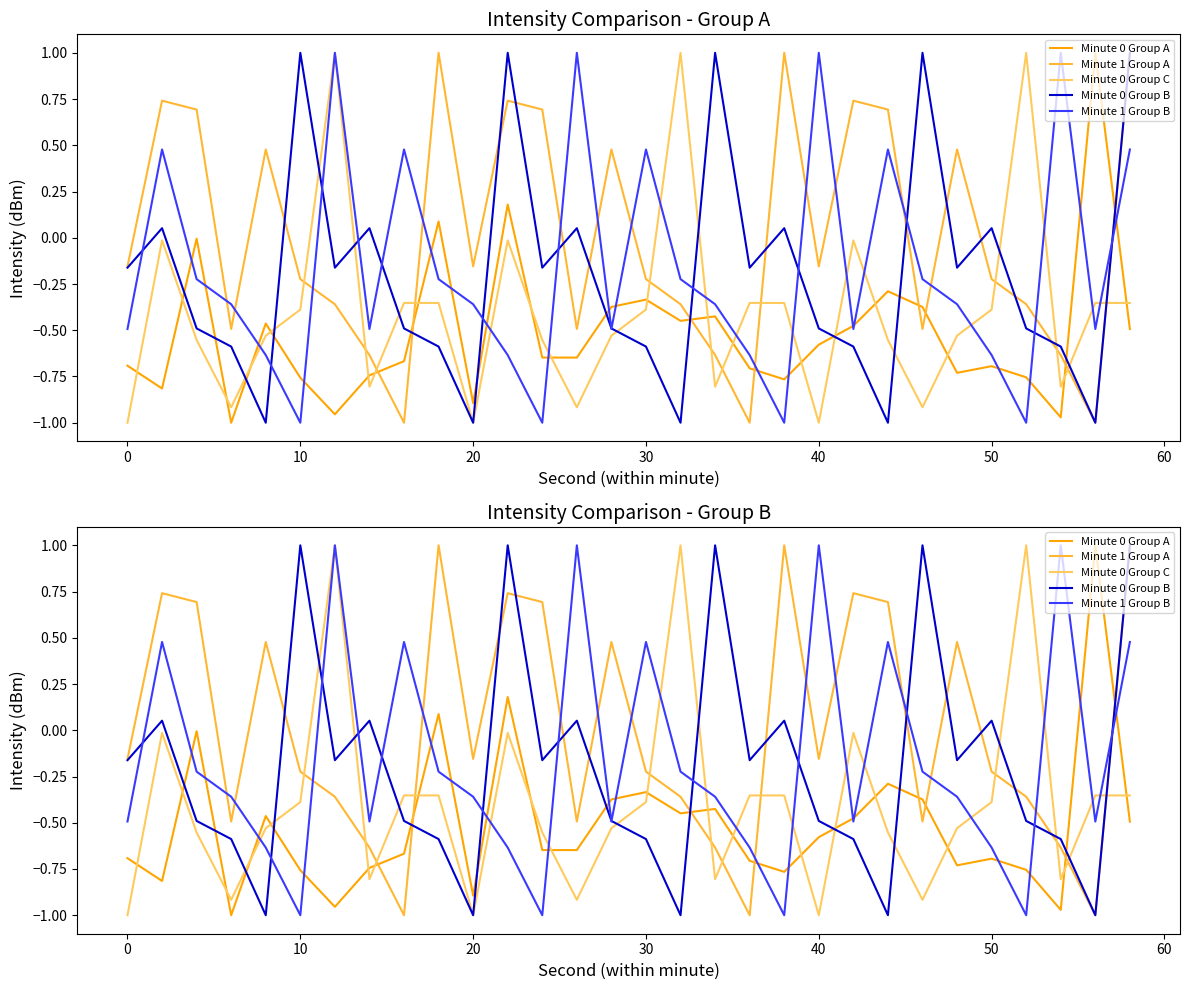

What is the difference between the second highest and second lowest values in the Minute 0 Group C series?

2.0